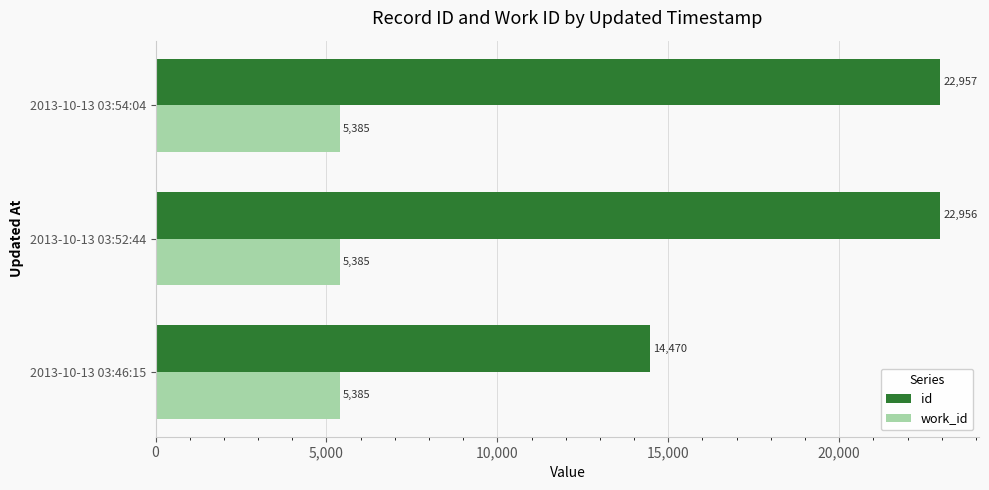

How many distinct data groups are displayed?

2